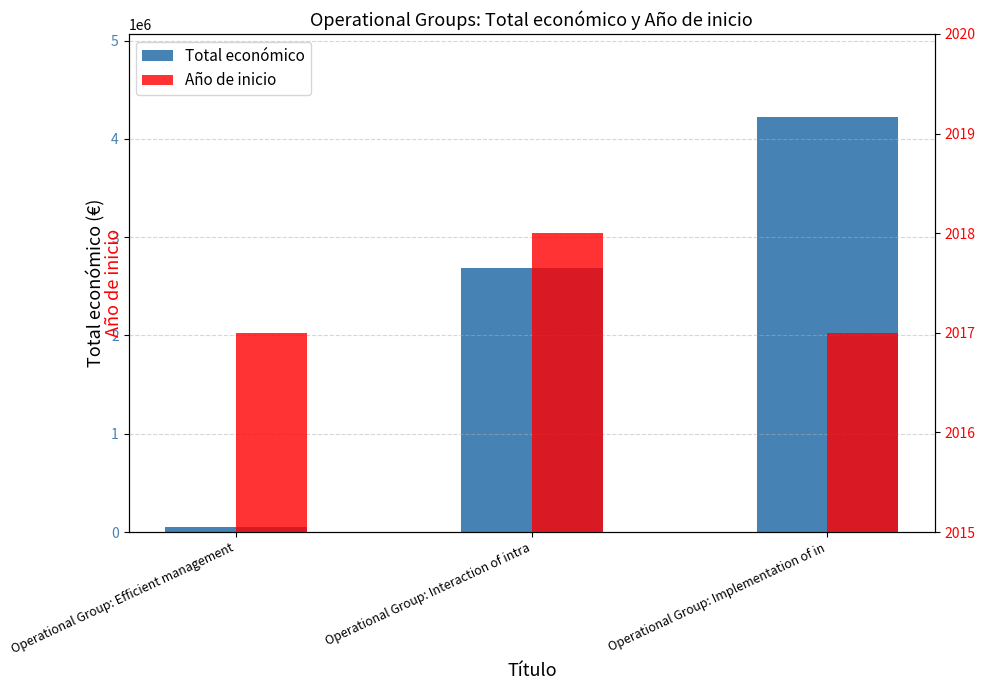

At how many categories does at least one series exceed 1922318?

2